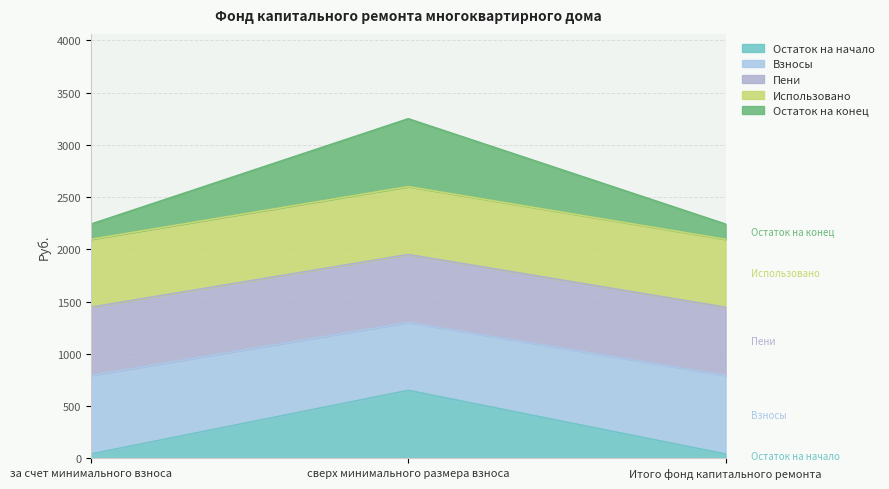

What is the difference between the maximum and minimum values in the Остаток на начало series?

609.6